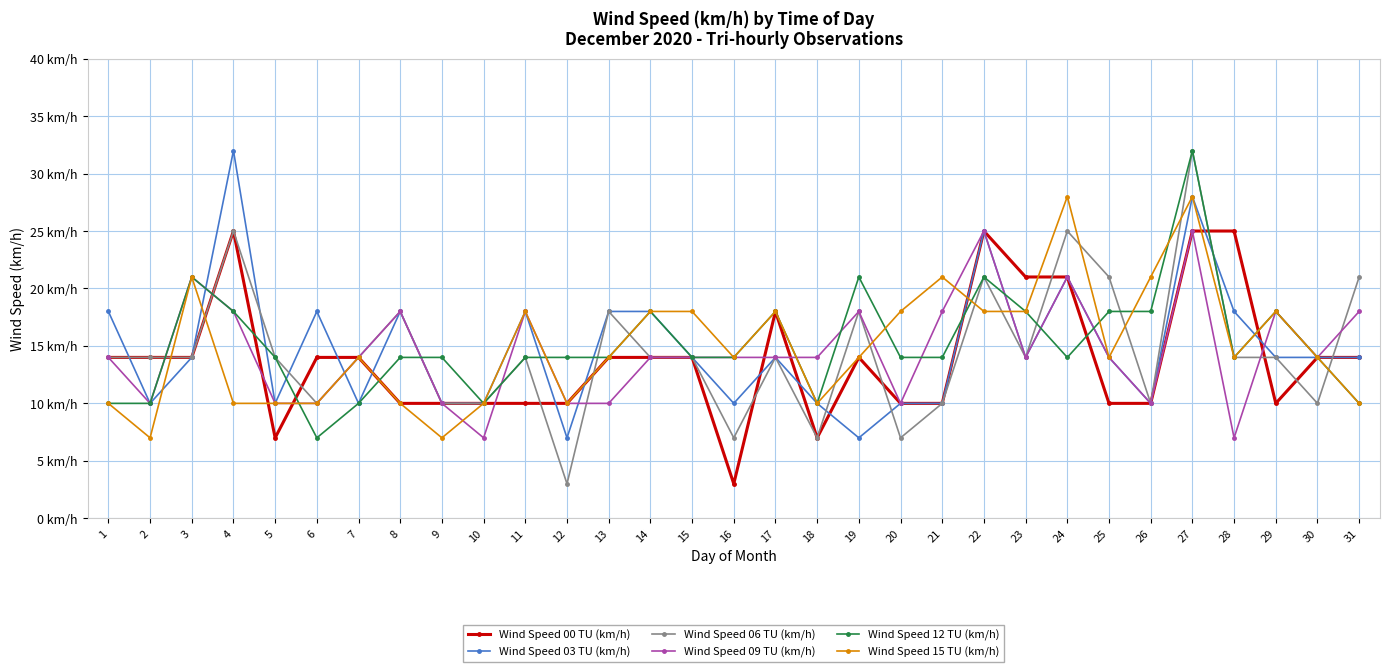

Does the chart have visible grid lines?

Yes